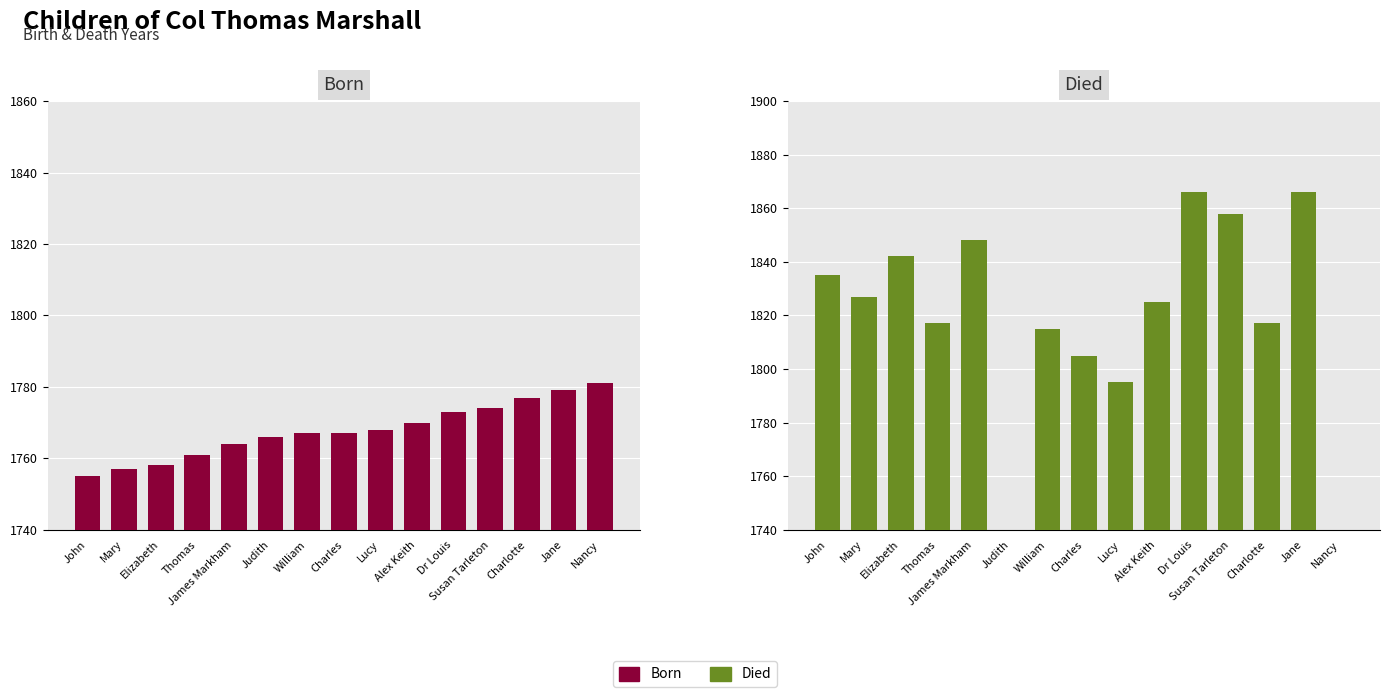

What is the value of the Died bar at the 5th from the left?

1848